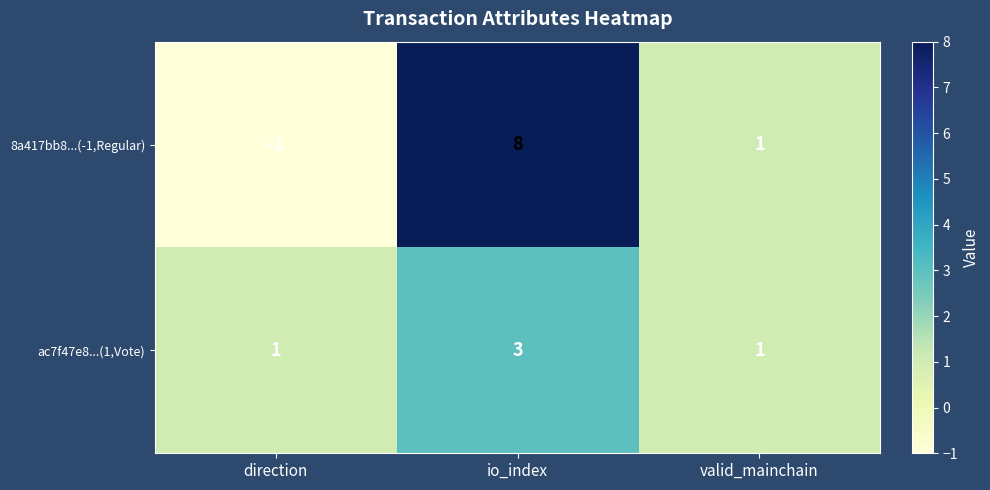

What is the minimum value shown in the chart?

-1